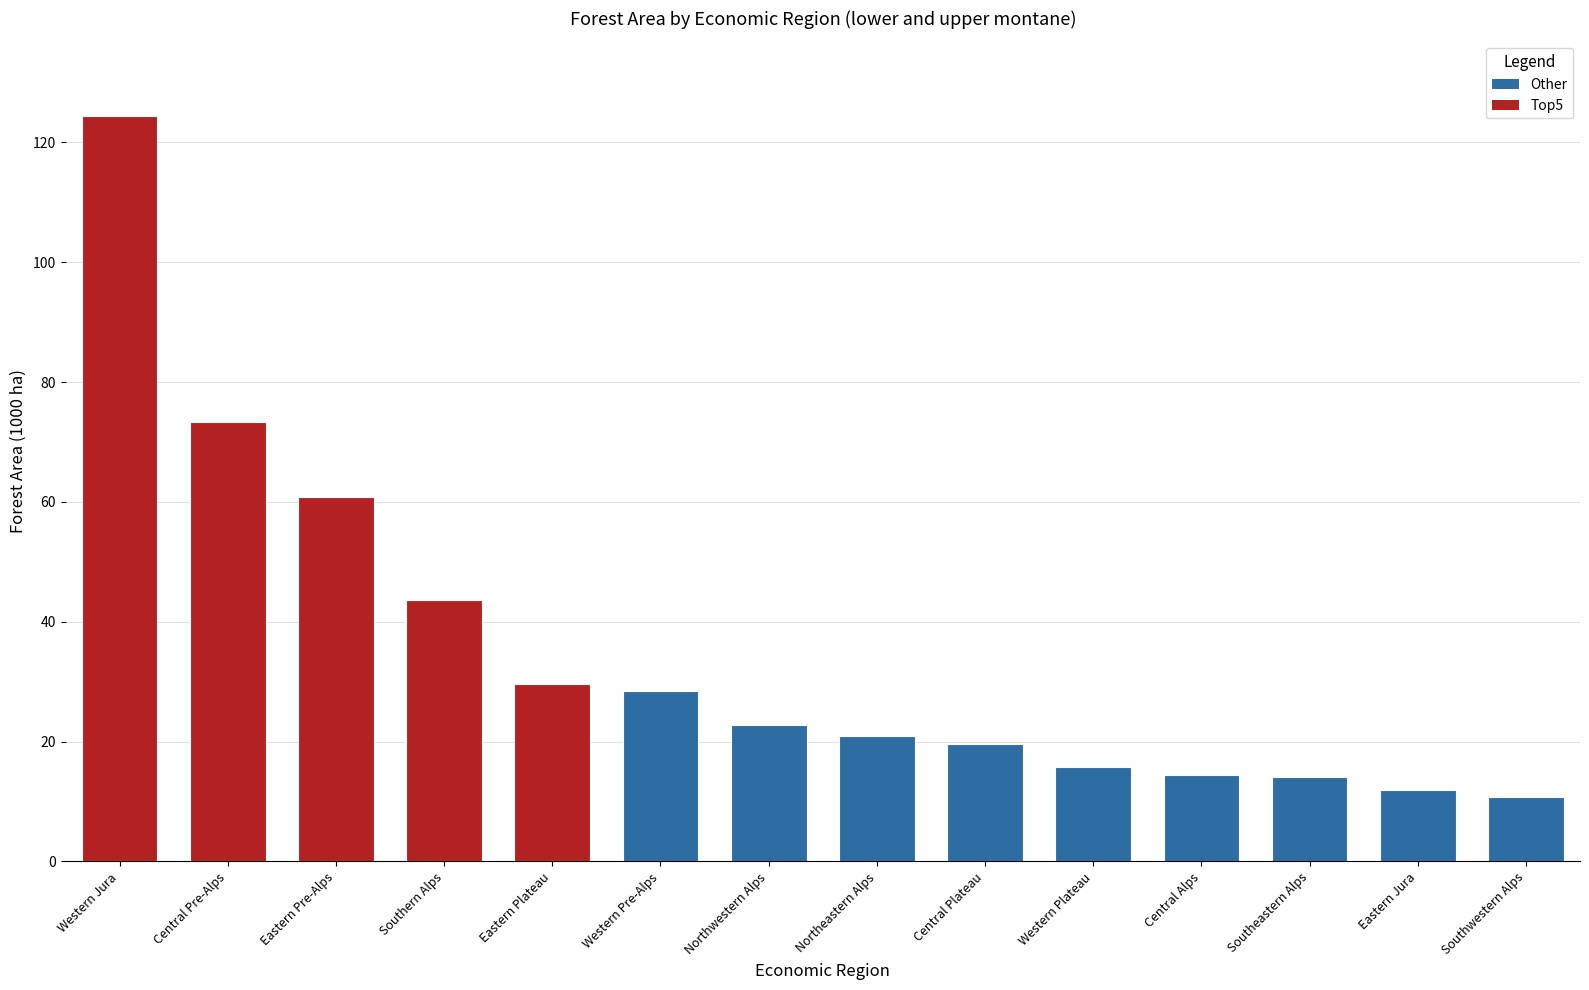

Does the chart contain any negative values?

No